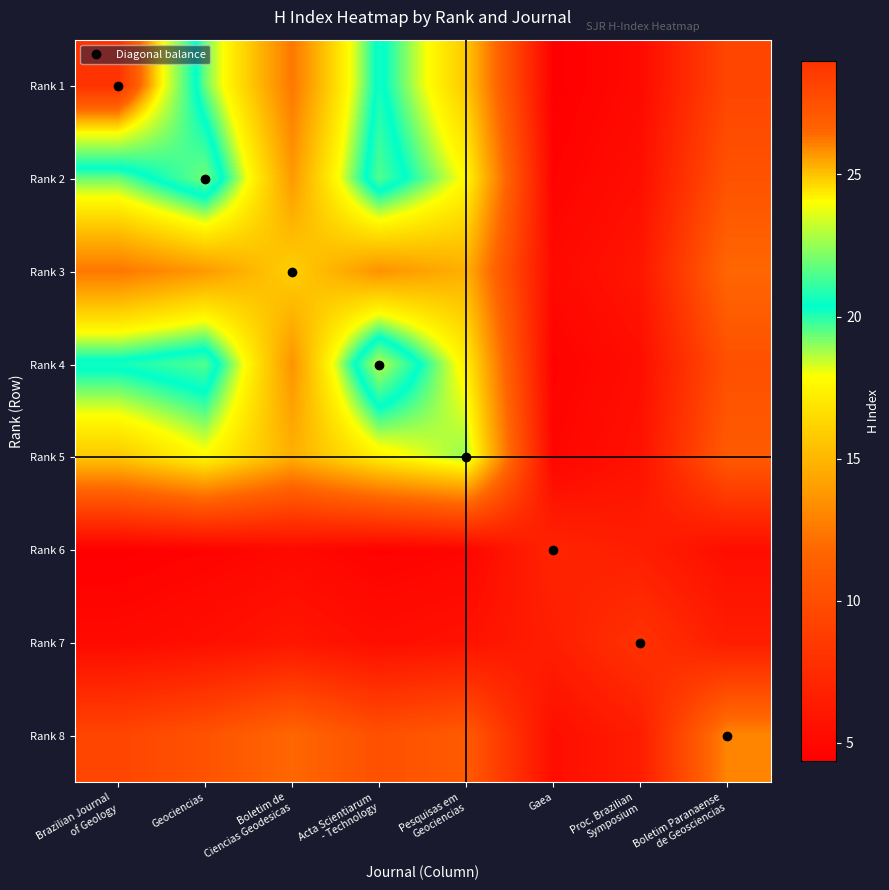

At which category is the sum across all series the highest?

Acta Scientiarum
- Technology